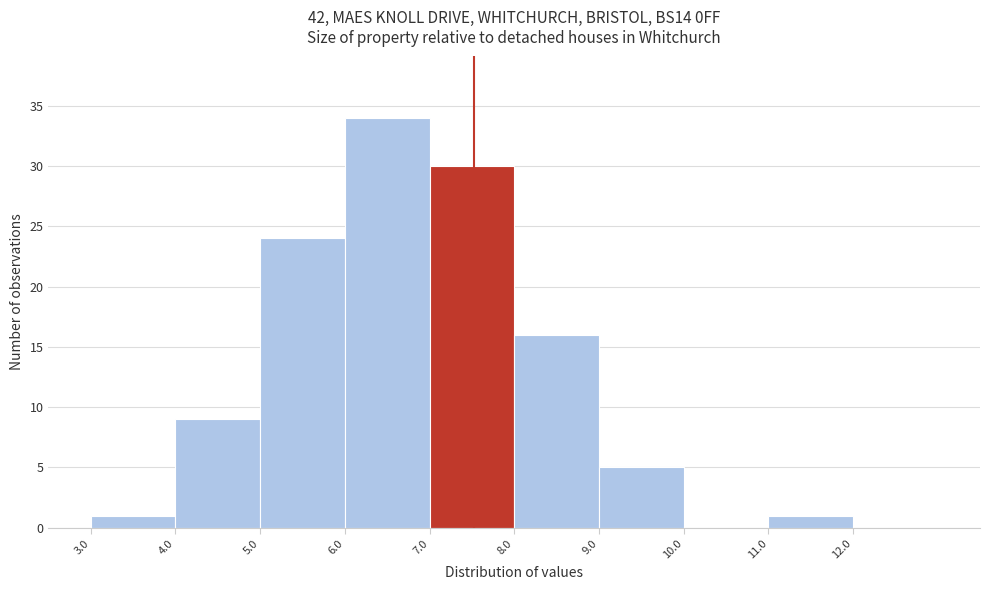

Reading left to right, transcribe this chart: for each bar, give the range it covers on the x-axis and its height. The values are not printed on the chart, so give them approximately, as read against the axis.

3 to 4: 1
4 to 5: 9
5 to 6: 24
6 to 7: 34
7 to 8: 30
8 to 9: 16
9 to 10: 5
10 to 11: 0
11 to 12: 1
12 to 13: 0